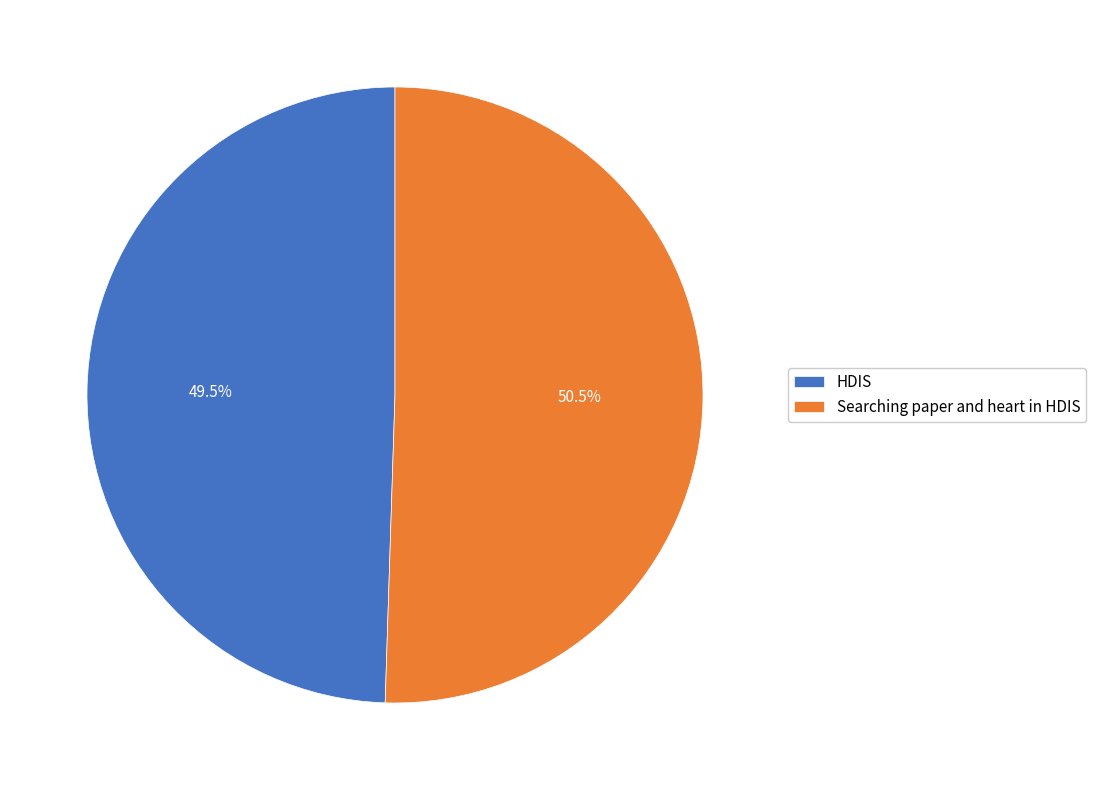

Does Searching paper and heart in HDIS account for over 50% of the chart?

Yes